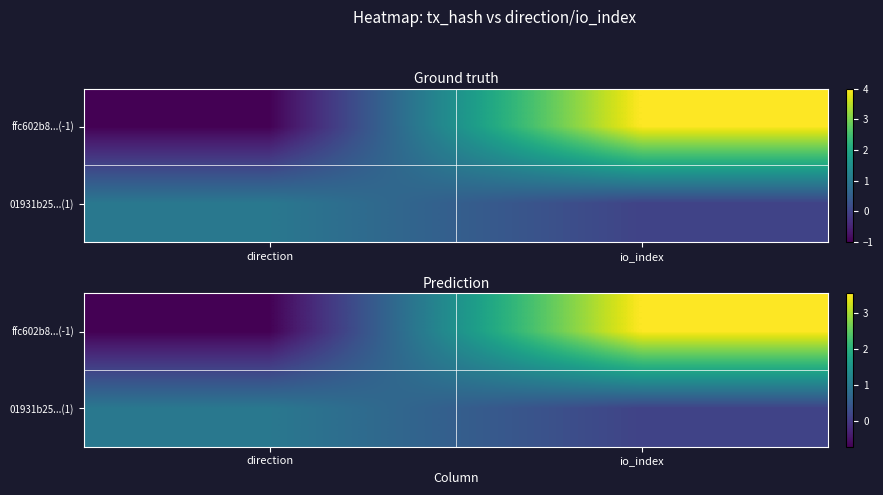

The value of ffc602b8...(-1) at direction is -0.7. True or false?

True